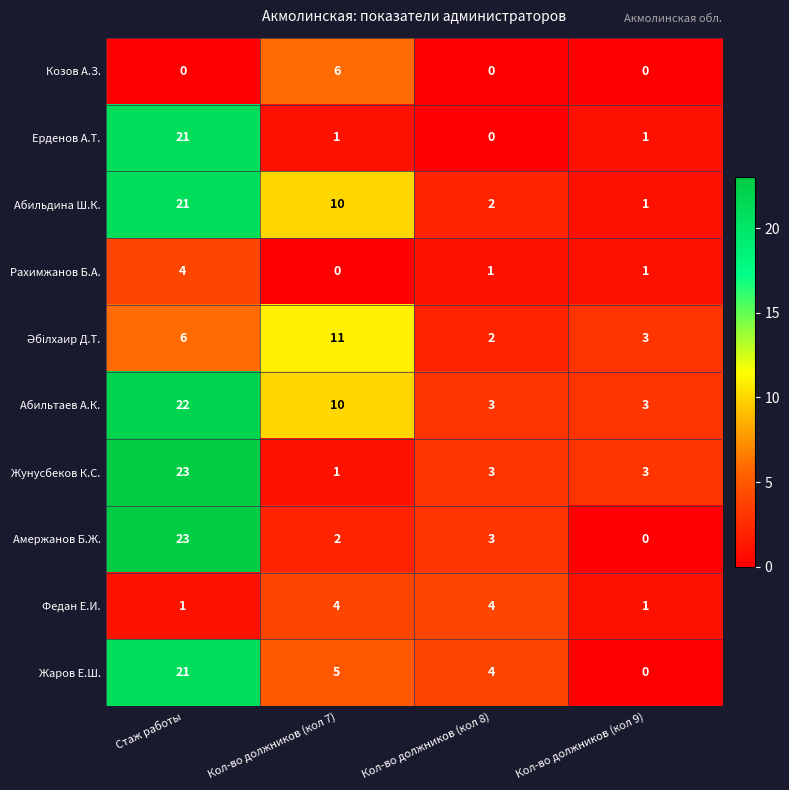

Rank the categories by Абильдина Ш.К. value from lowest to highest.

Кол-во должников (кол 9), Кол-во должников (кол 8), Кол-во должников (кол 7), Стаж работы